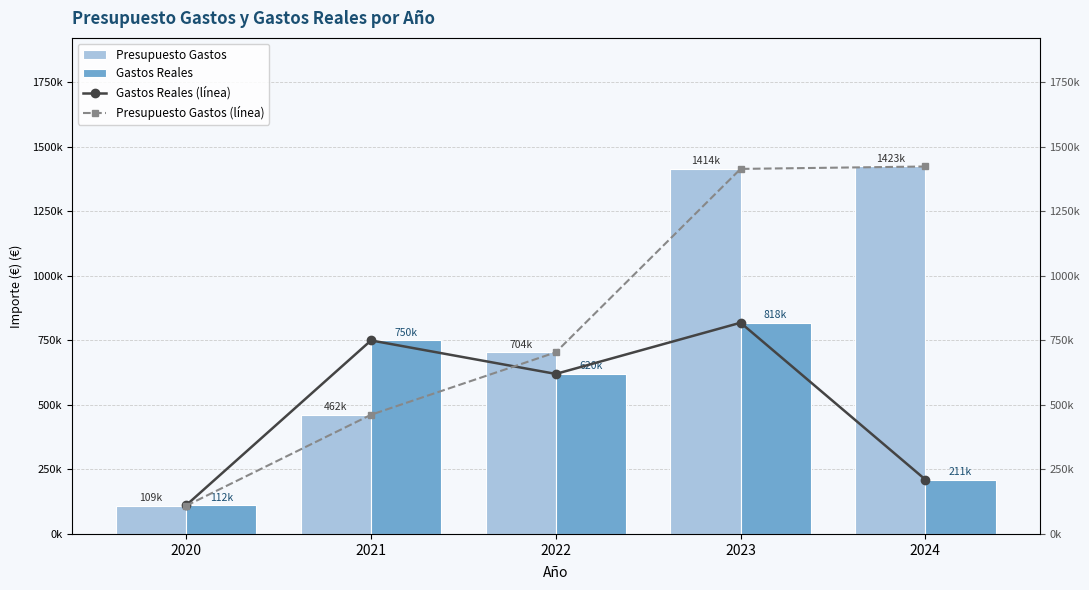

Reading right to left, list all the values displayed in this chart.

Presupuesto Gastos: 1423347.0	1414028.0	703598.0	461730.0	109458.0
Gastos Reales: 210701.8	818198.7	619875.8	749647.1	111527.8
Gastos Reales (línea): 210701.8	818198.7	619875.8	749647.1	111527.8
Presupuesto Gastos (línea): 1423347.0	1414028.0	703598.0	461730.0	109458.0